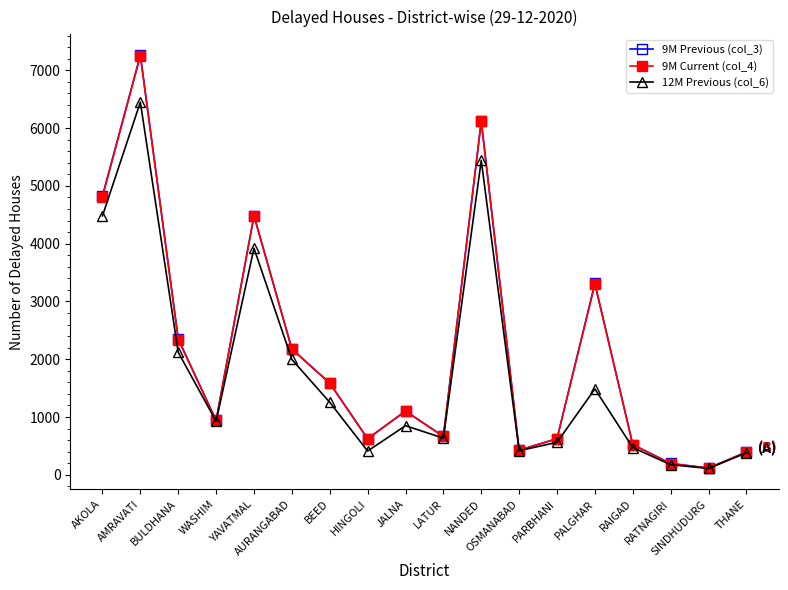

Which label corresponds to the largest value in the chart?

AMRAVATI